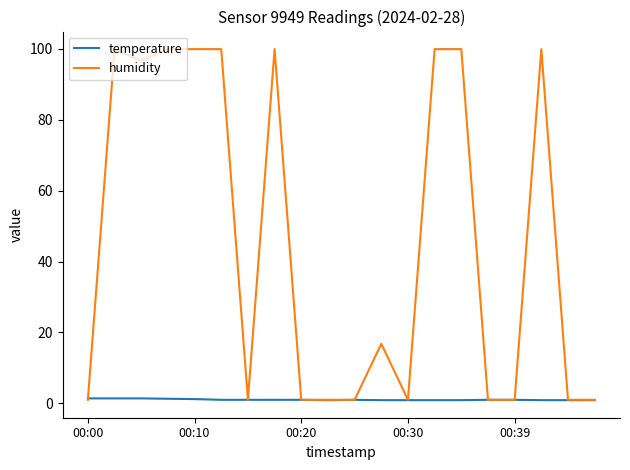

What is the highest value of the temperature series?

1.4